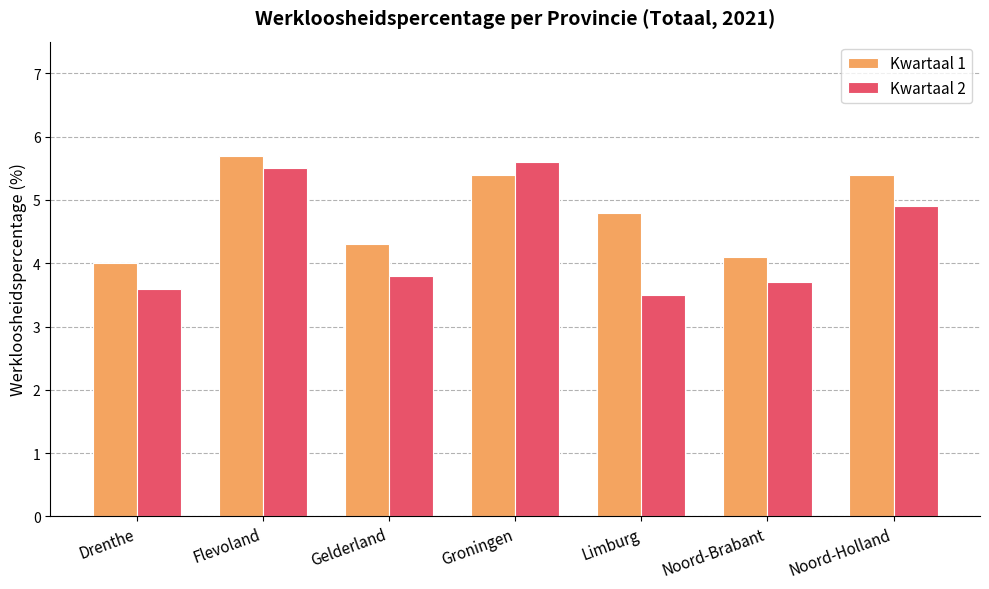

What is the sum of the Kwartaal 1 values at Flevoland and Gelderland?

10.0